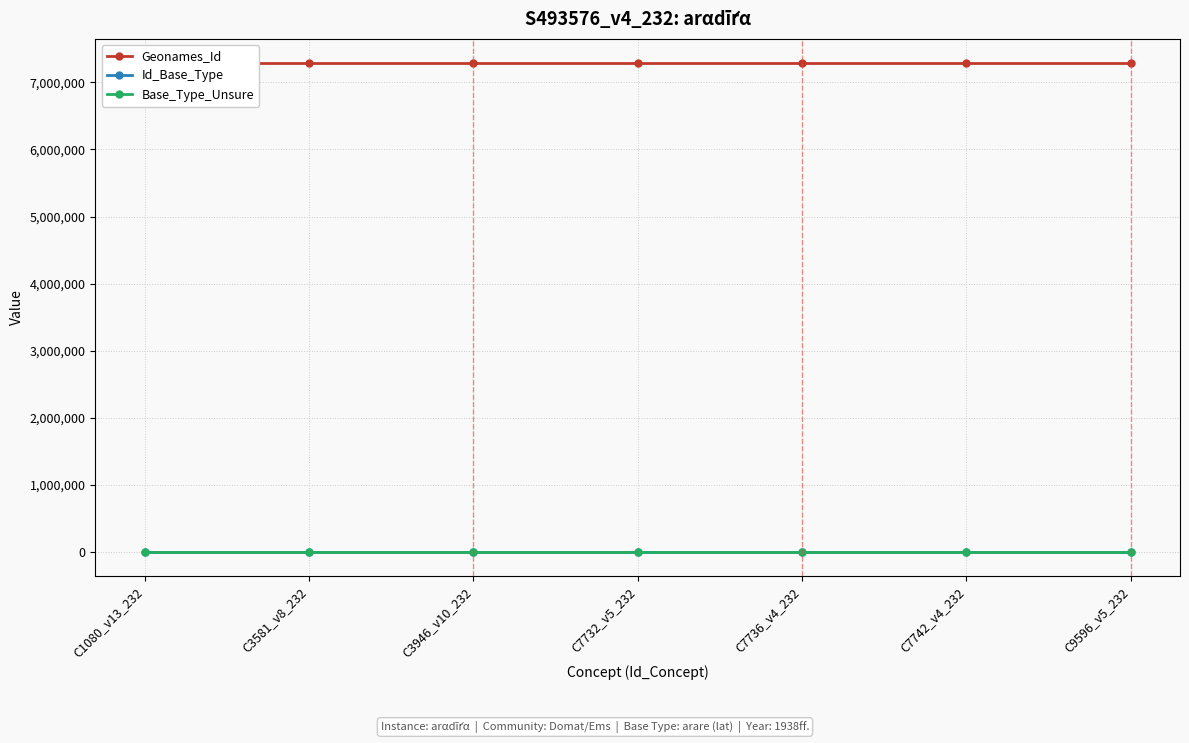

What is the value of the Id_Base_Type point at the 3rd from the left?

577